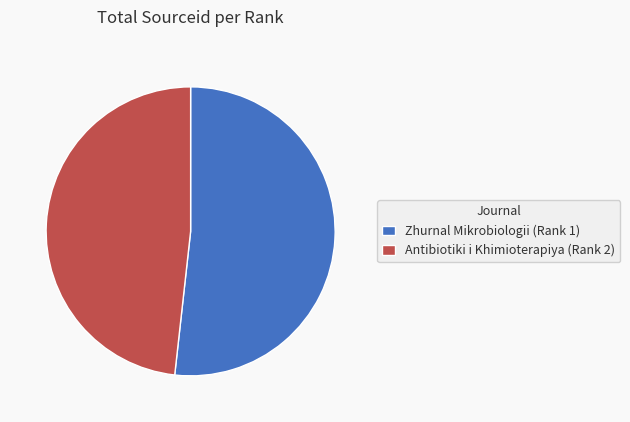

The Antibiotiki i Khimioterapiya (Rank 2) slice represents 48% of the pie. True or false?

True